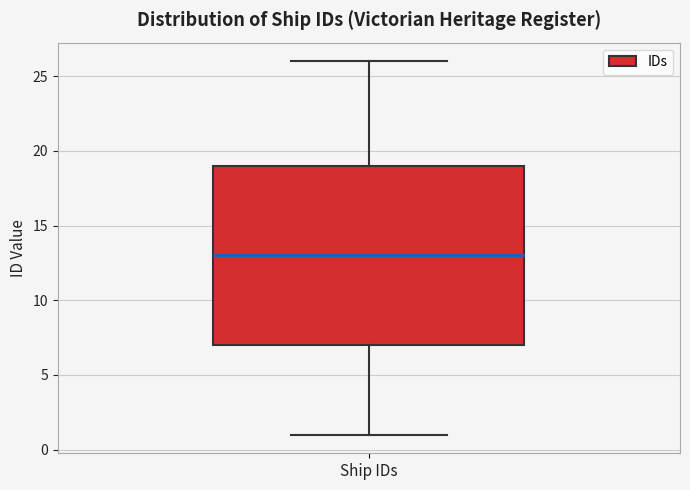

Read this box plot against the y-axis: the position of the median line, the range covered by the box, and the ends of both whiskers. The values are not printed on the chart, so give them approximately, as read against the axis.

median 13, box 7 to 19, whiskers 1 to 26